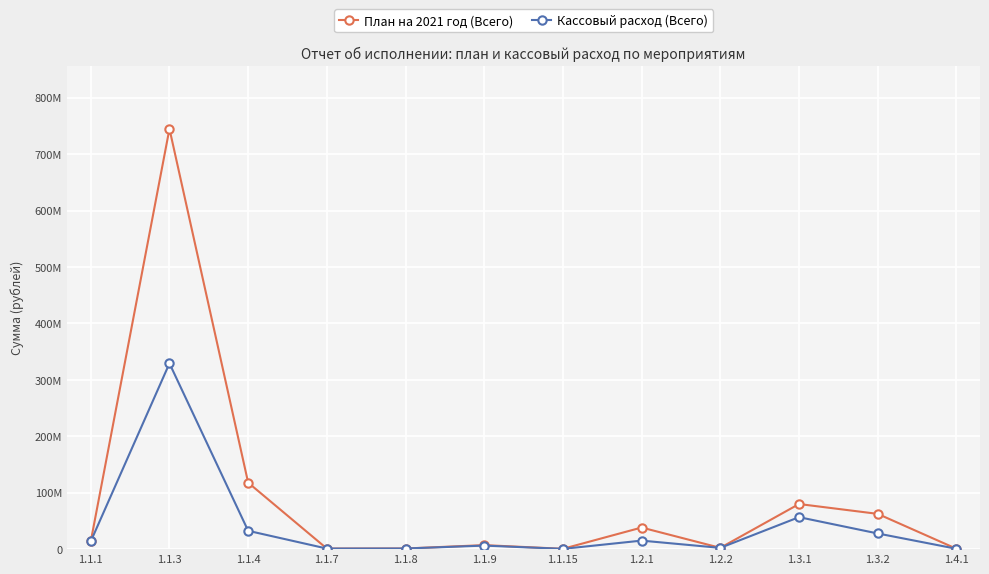

The План на 2021 год (Всего) series shows 2285000.0 at 1.2.2. True or false?

True